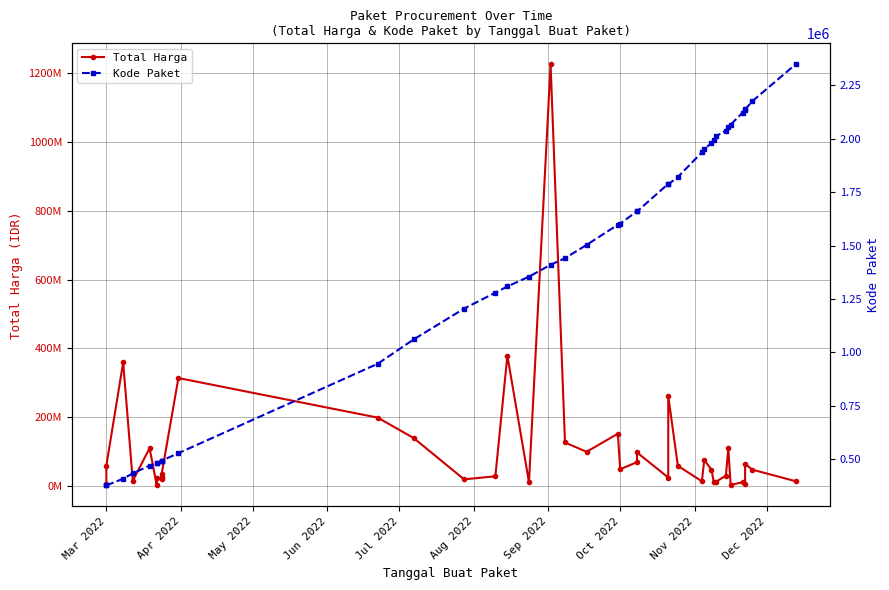

How many data points does each series have?

40